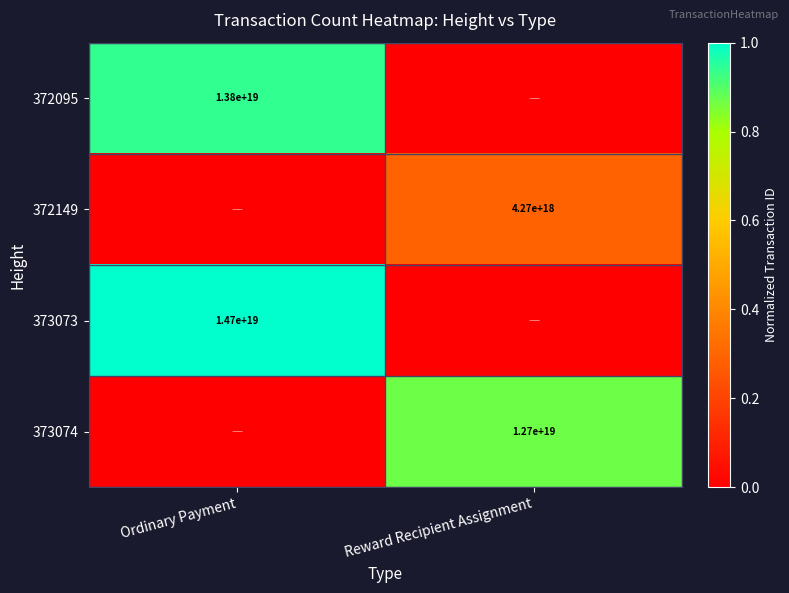

The value of 373073 at Ordinary Payment is 14700000000000000000. True or false?

True